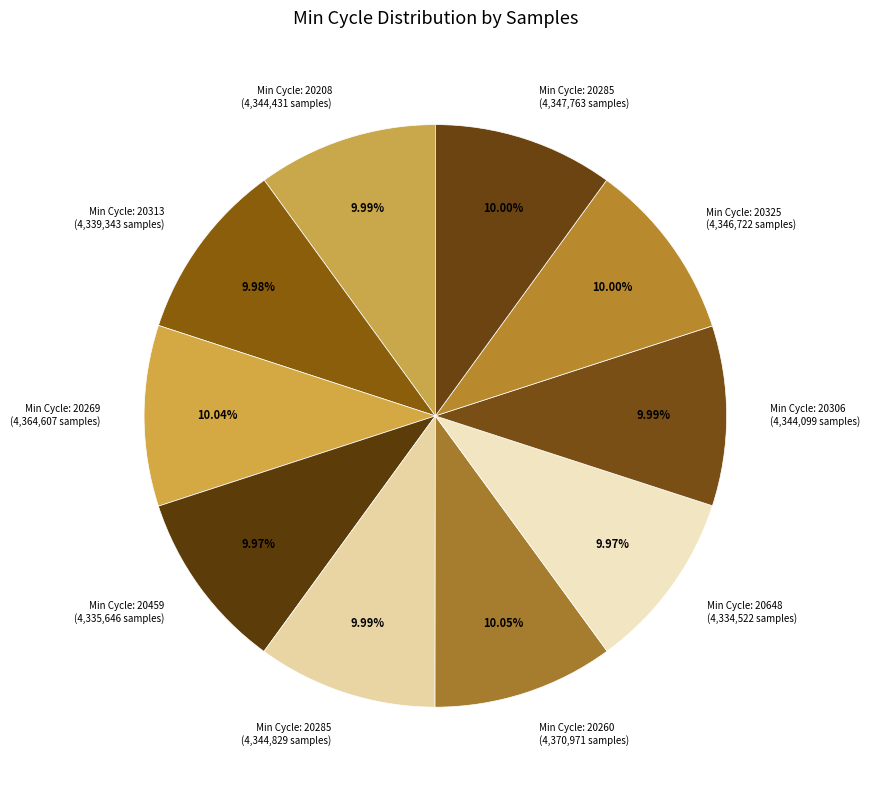

How many slices are in this pie chart?

10